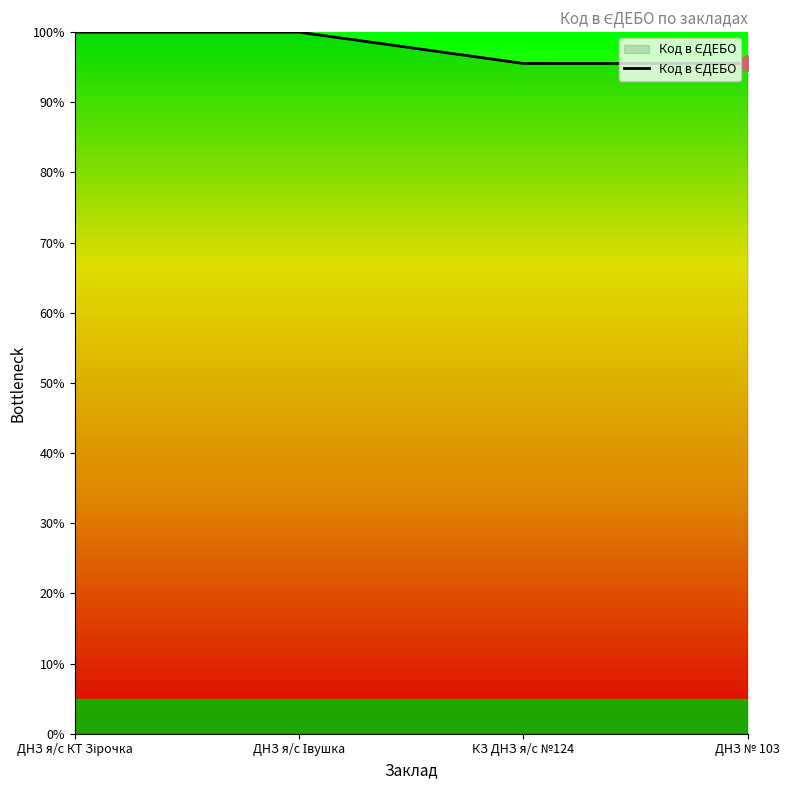

What is the maximum value shown in the chart?

100.0